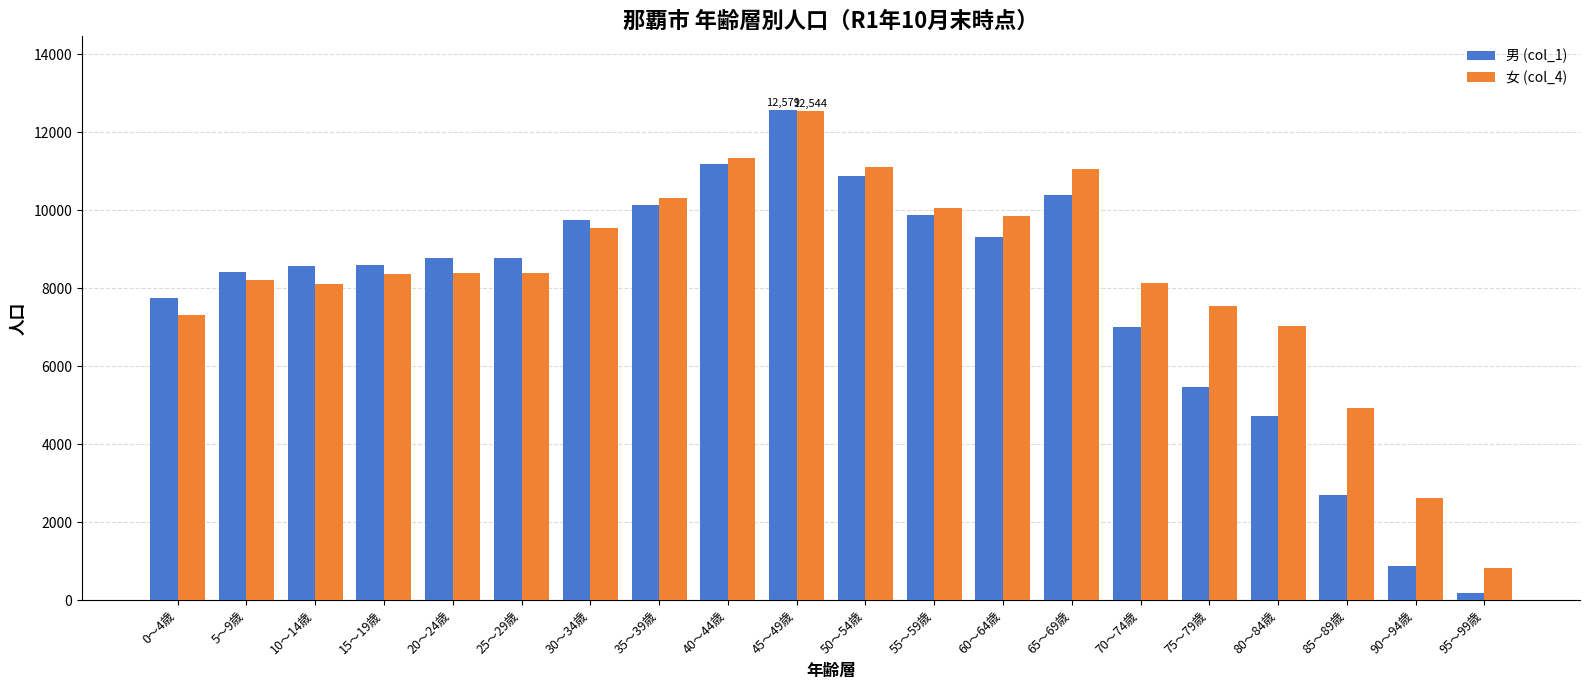

At which label is 女 (col_4) closest to 6686?

80～84歳